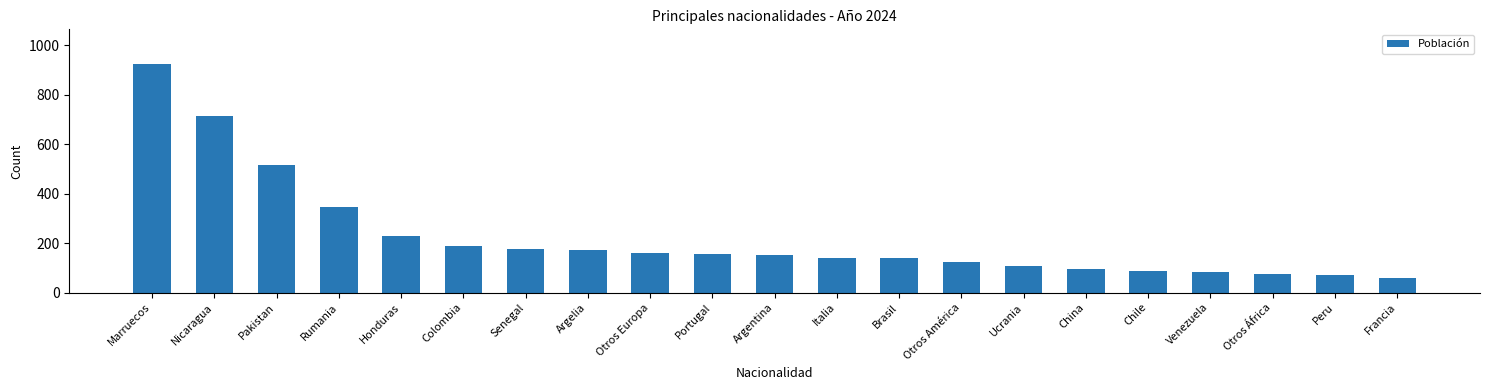

What is the ratio of the value at China to the value at Nicaragua?

0.1